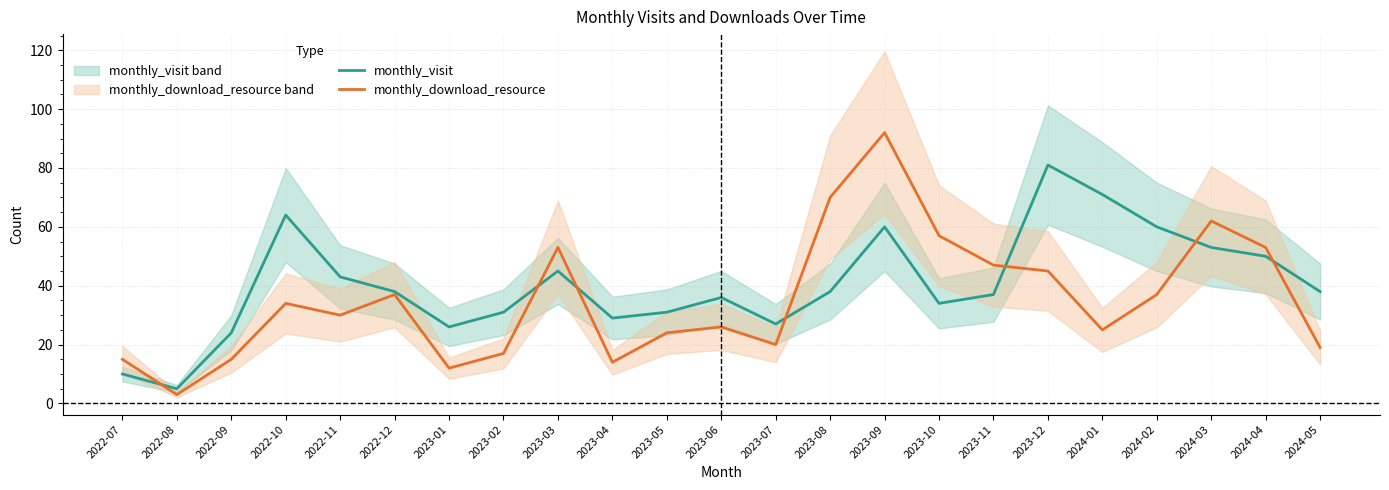

What is the value of the monthly_visit point at the 21st from the left?

53